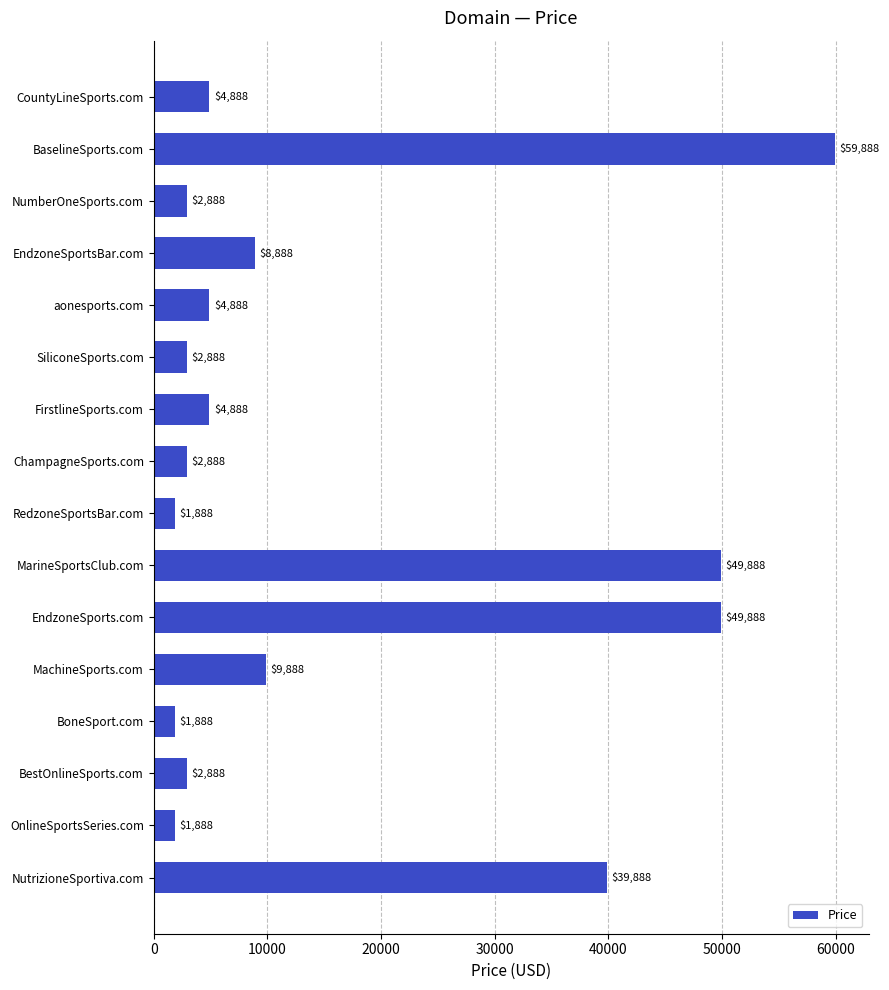

How many categories are shown in the chart?

16